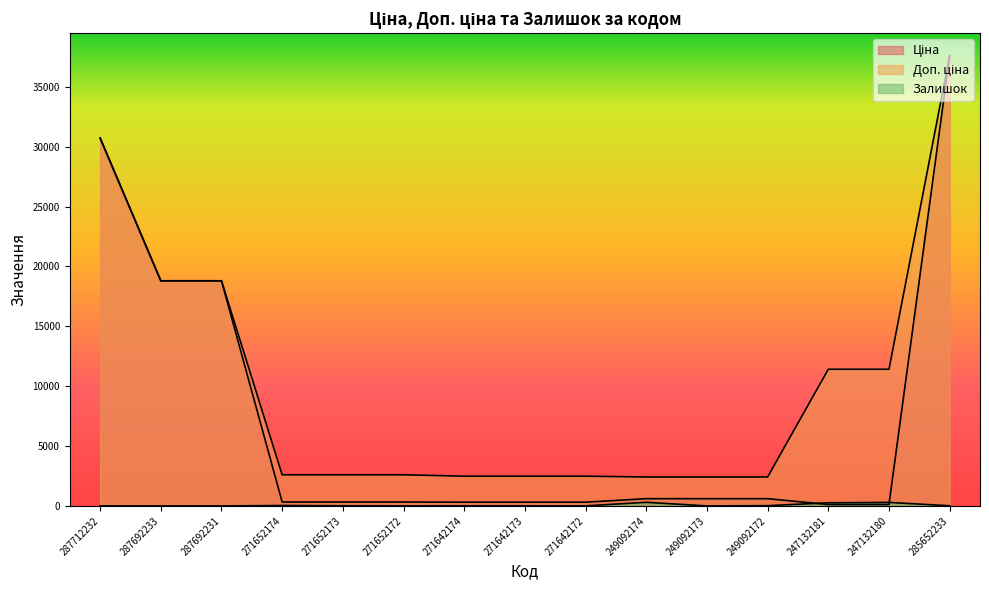

True or false: Ціна has more than 2 interior local peaks.

False